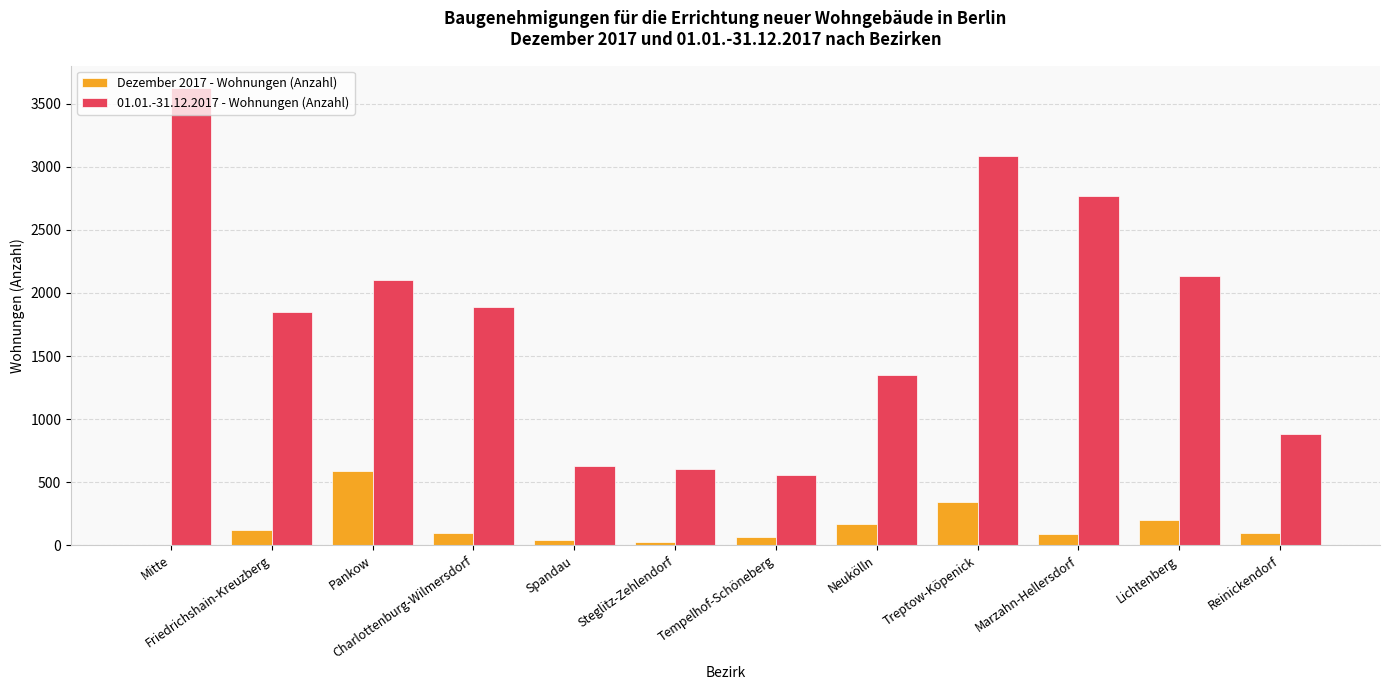

The value of 01.01.-31.12.2017 - Wohnungen (Anzahl) at Spandau is 972. True or false?

False